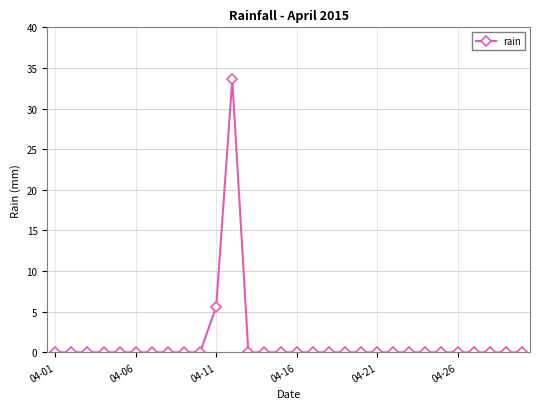

What is the maximum value shown in the chart?

33.6